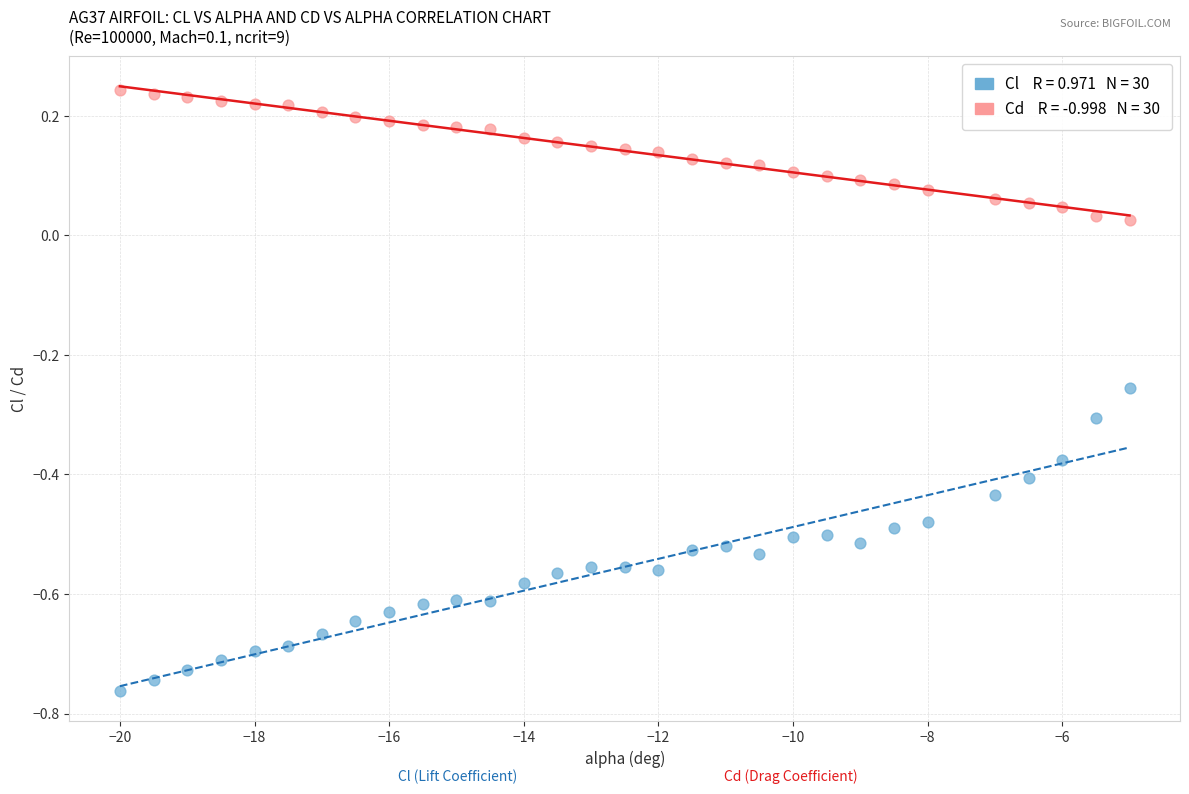

Across all data points, what is the range of X values (max minus min)?

15.0